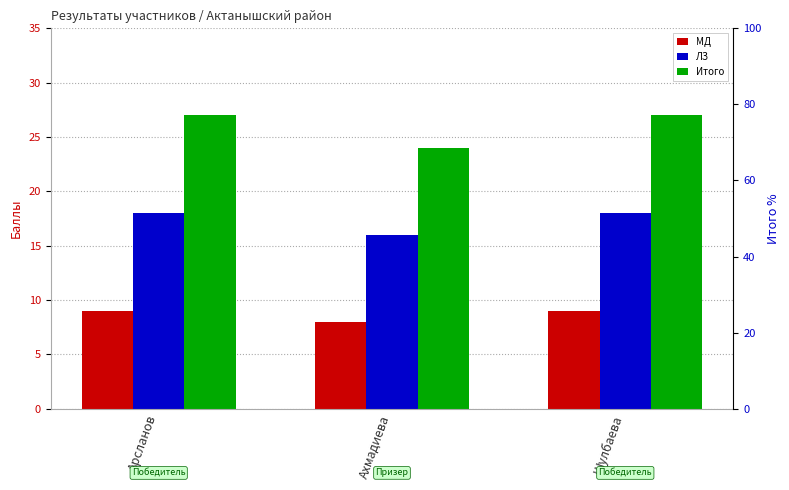

Where is МД nearest to the value 8?

Ахмадиева